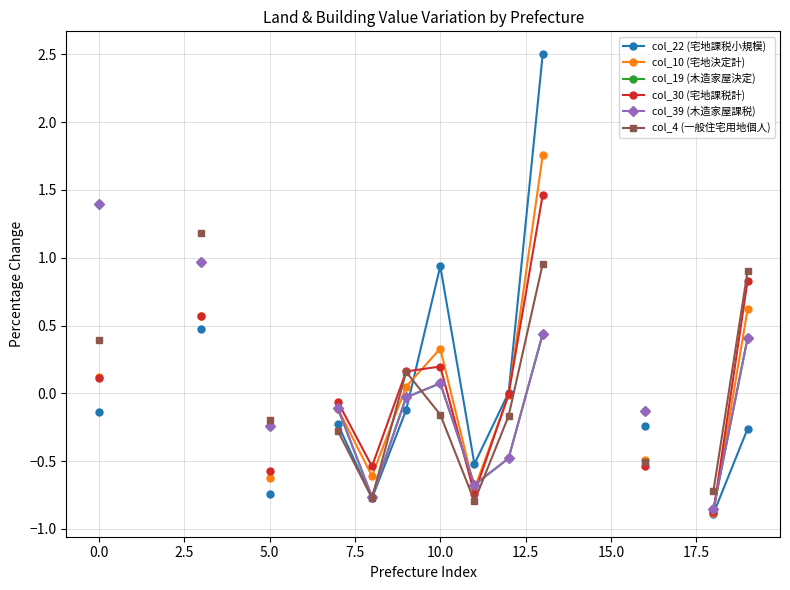

Is this an area chart (filled region under the line)?

No